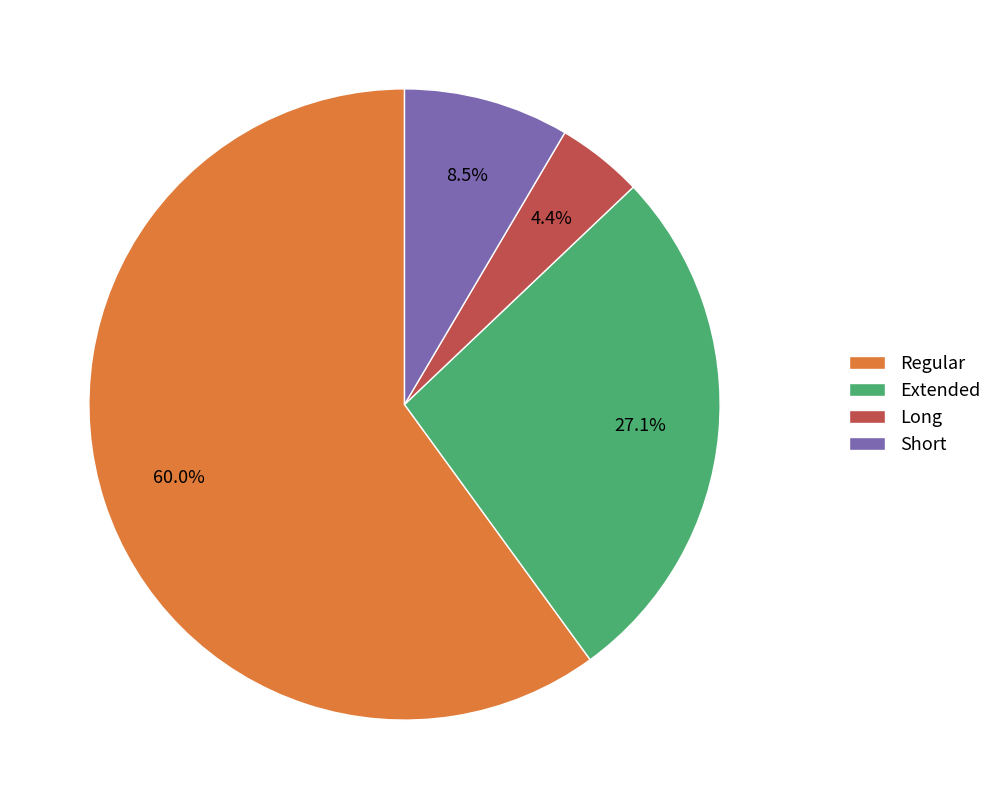

Which category has the biggest portion of the pie?

Regular